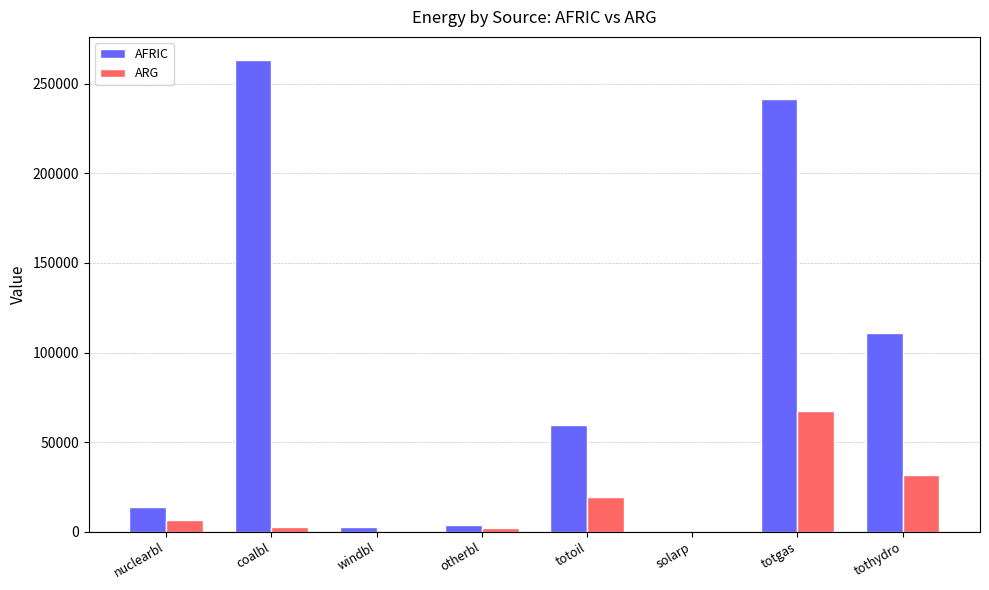

What are all the series names shown in the legend?

AFRIC, ARG